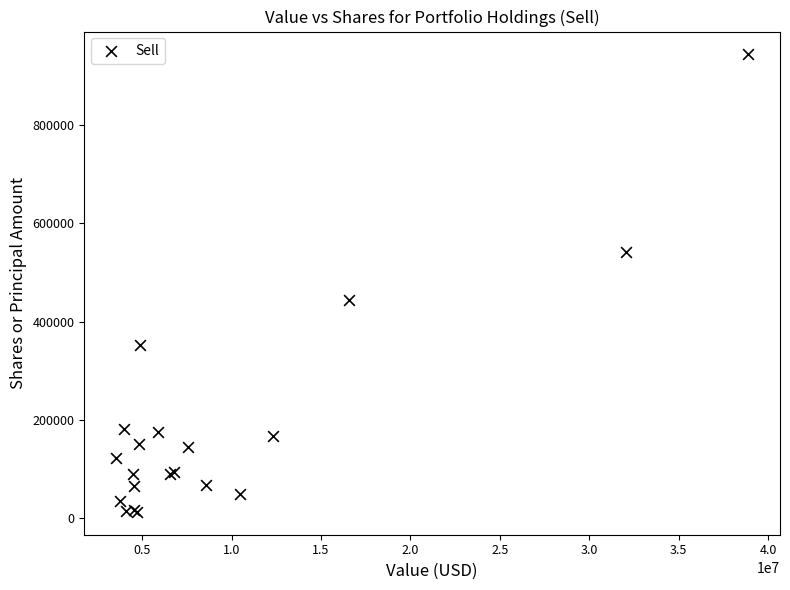

What Y value in the scatter plot is closest to 477980?

443399